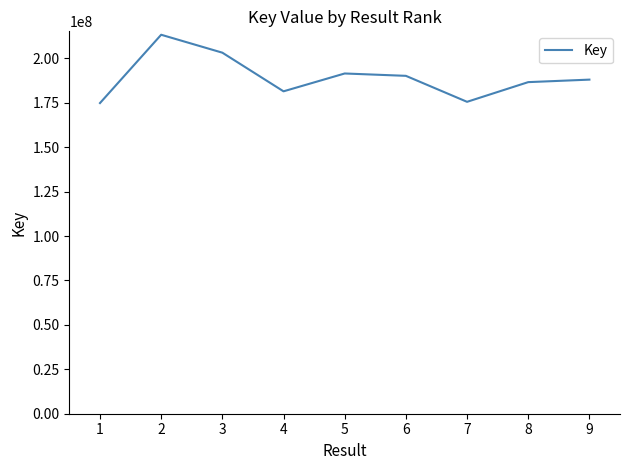

Approximately how many times larger is the value at 2 compared to 7?

1.2